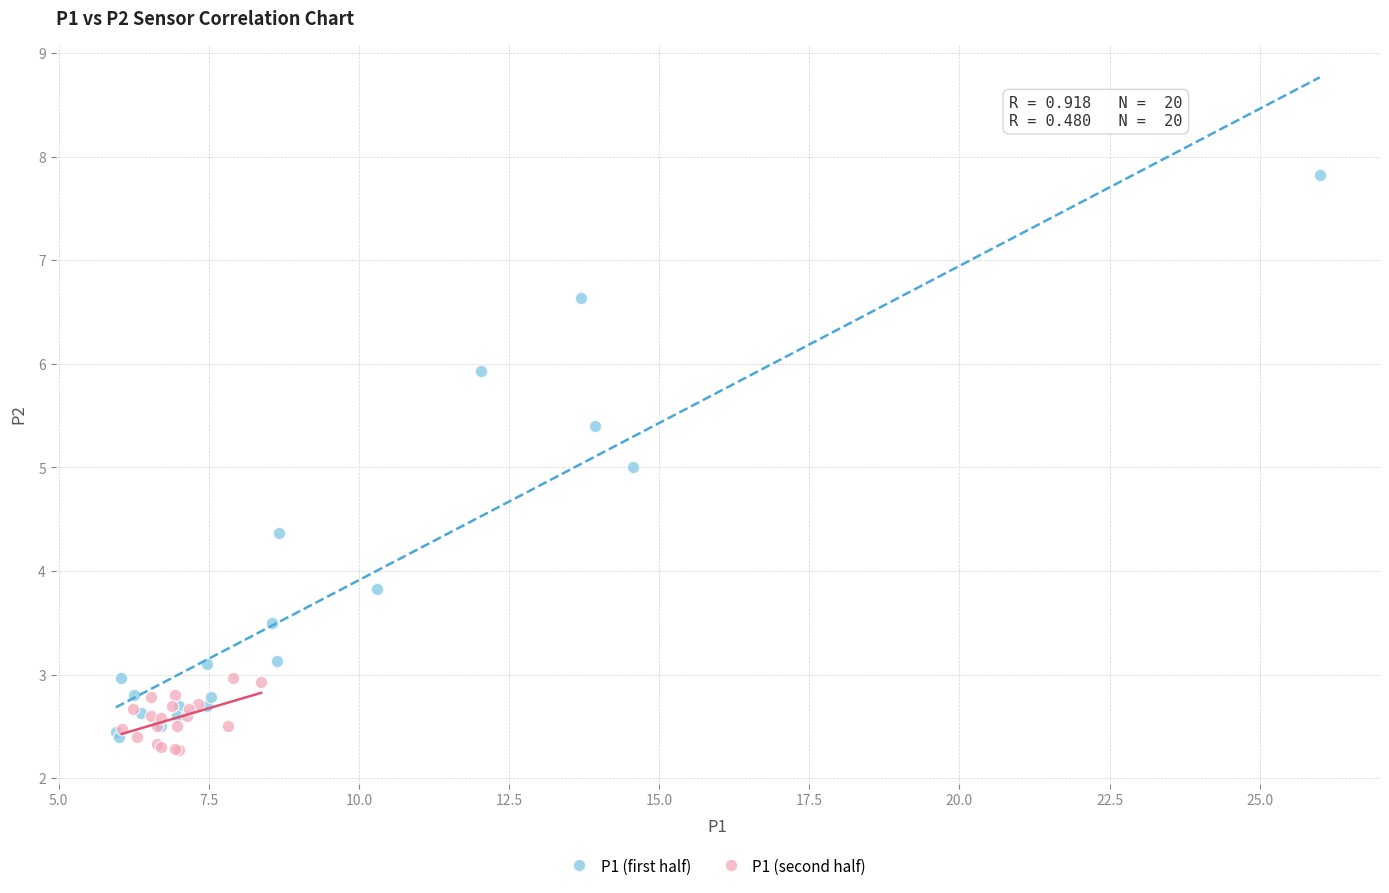

Which series has the largest Y range (max minus min)?

P1 (first half)